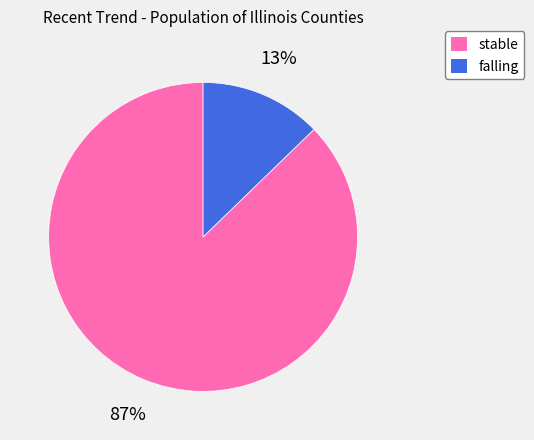

Count the number of slices in the pie.

2